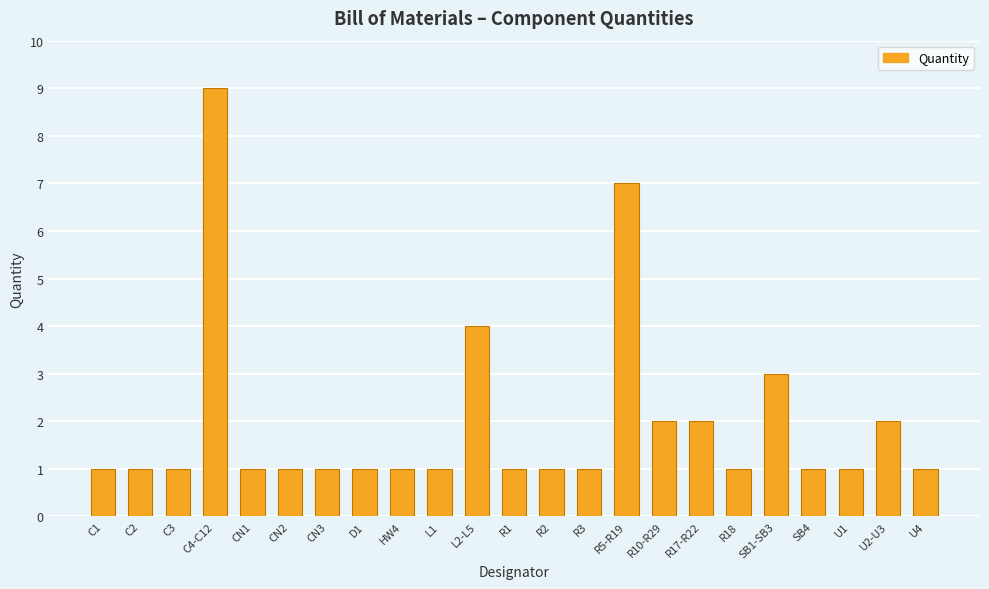

The chart shows a value of 1 at CN2. True or false?

True